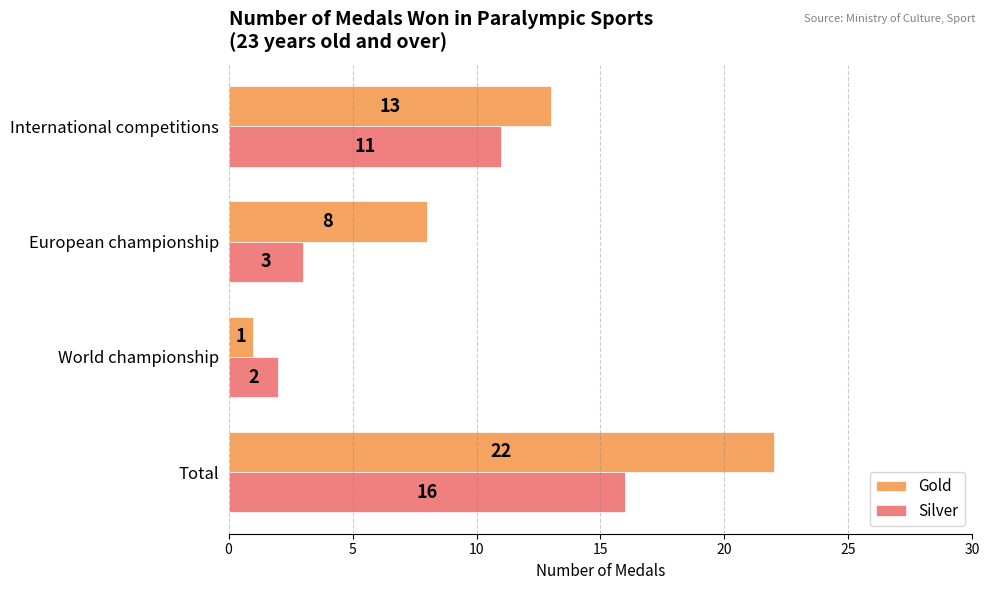

What is the sum of all Silver values?

32